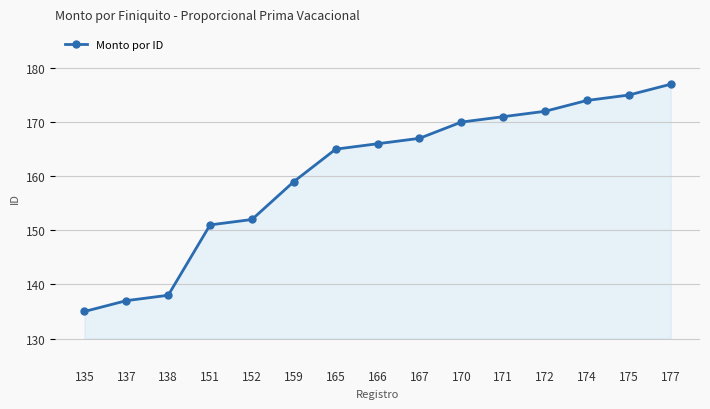

What is the difference between the values at 165 and 167?

2